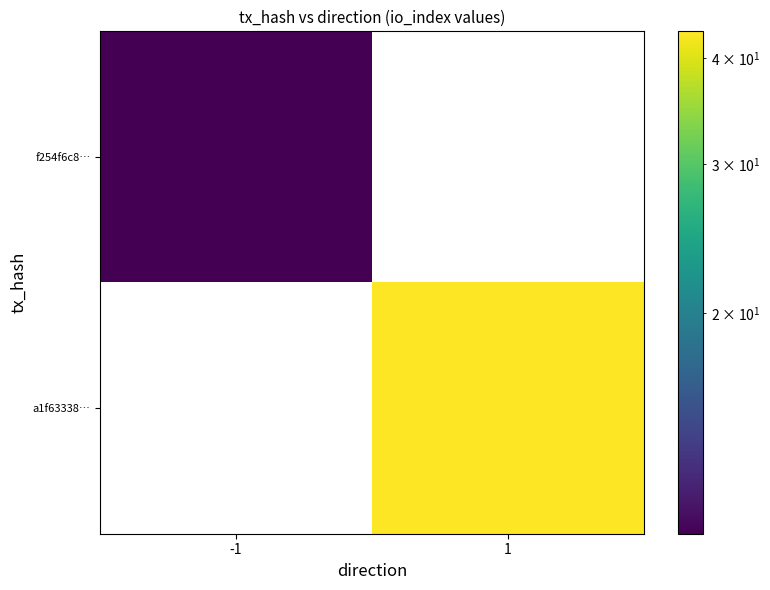

Reading left to right, transcribe all the data shown in this chart.

f254f6c8…: -1=11	1=0
a1f63338…: -1=0	1=43